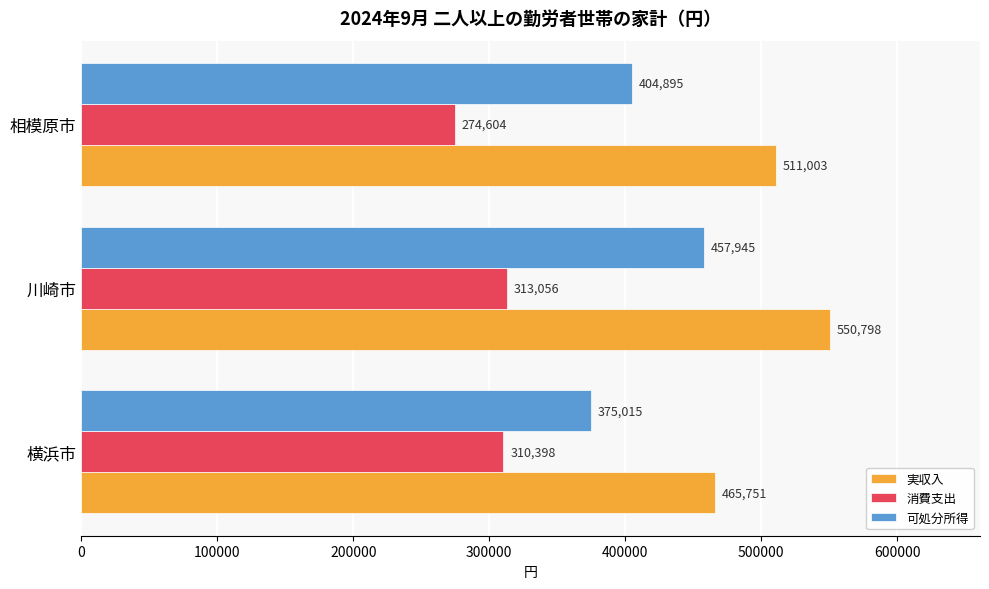

The value of 可処分所得 at 相模原市 is 658000. True or false?

False